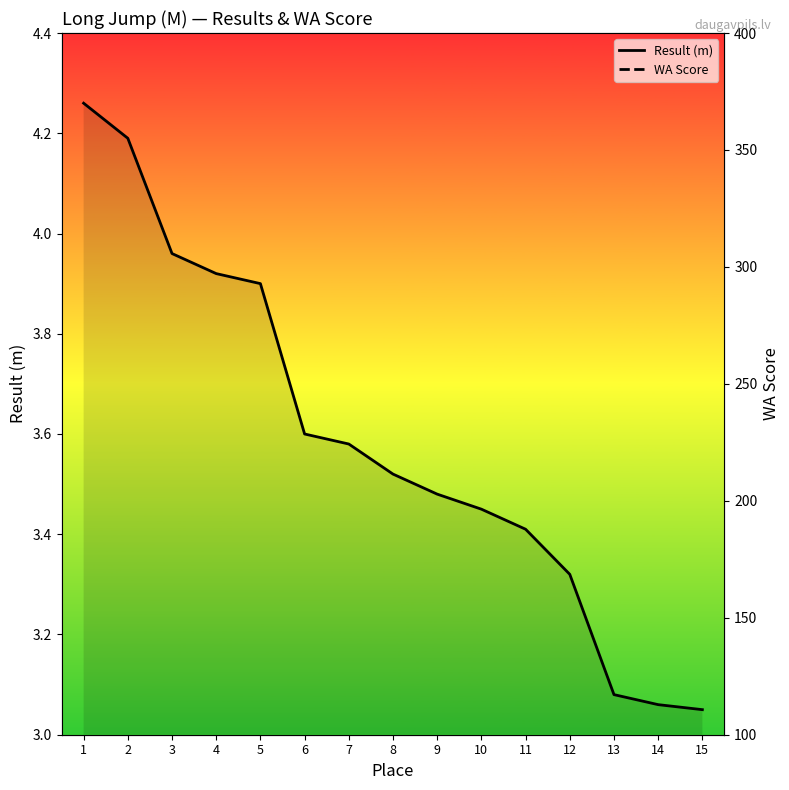

What is the total value across all series at 12?

164.3